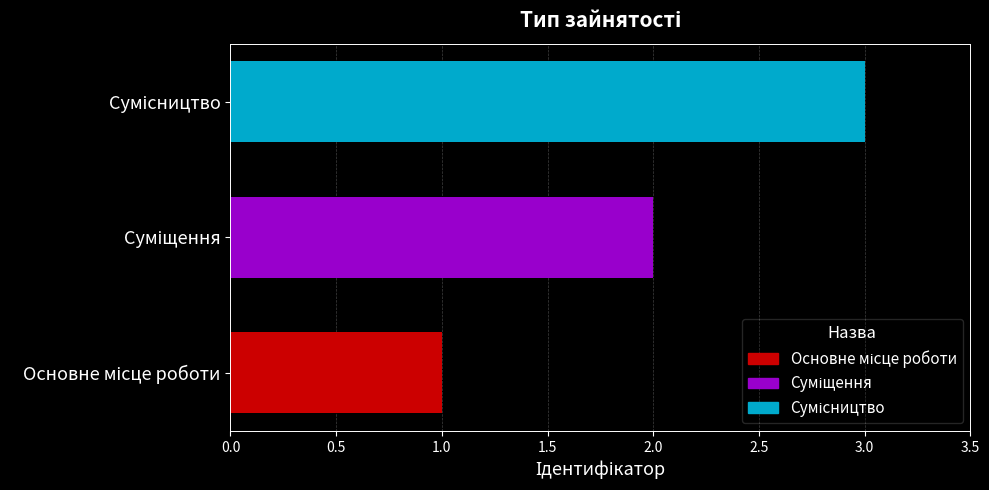

What is the sum of all values?

6